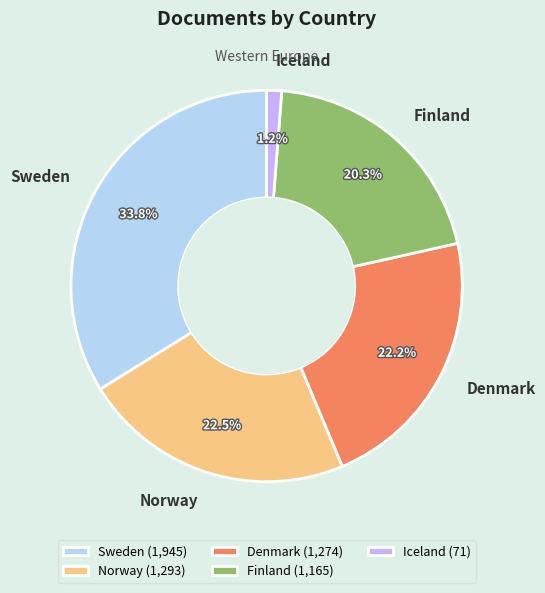

To the nearest percent, what is the difference between the largest and smallest slice percentages?

33%